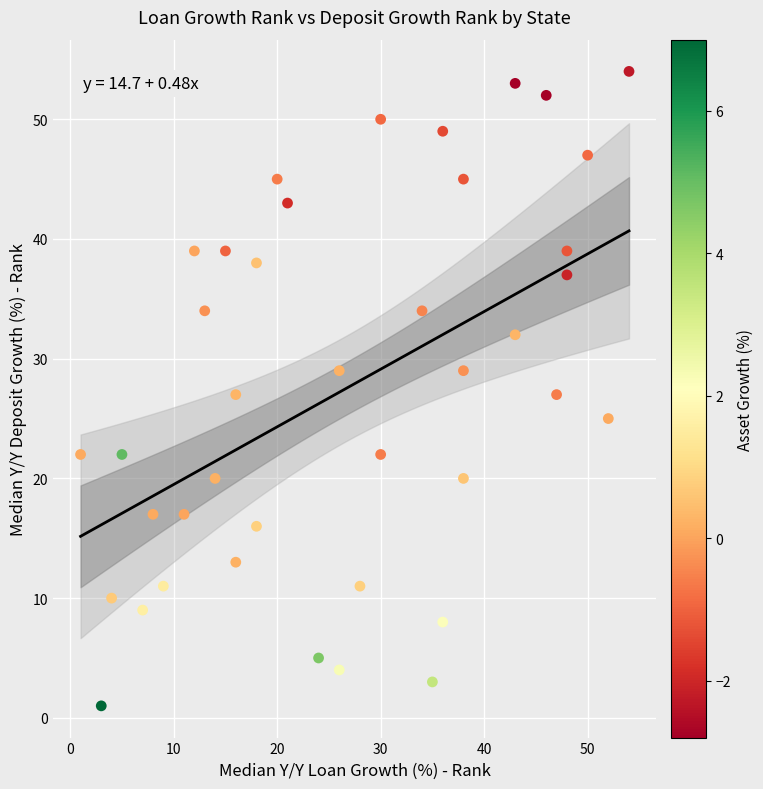

What is the range of Y values (max minus min)?

53